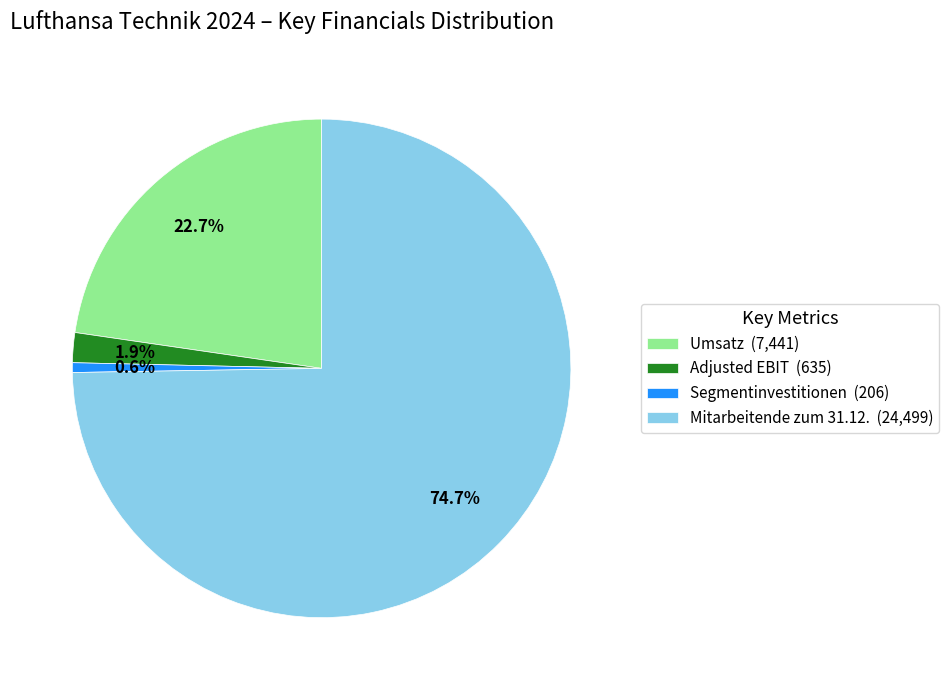

Is there a majority slice in this chart?

Yes